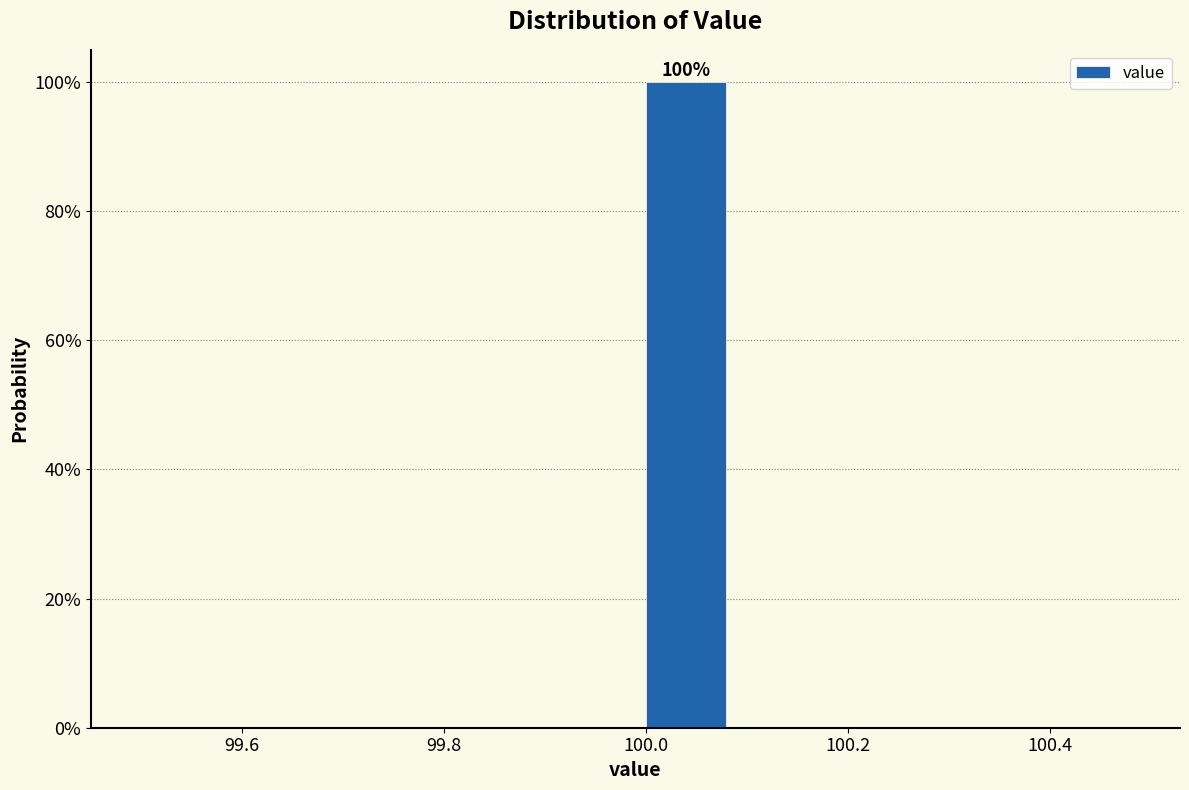

Over which range of the x-axis is the bar tallest?

99.99 to 100.09